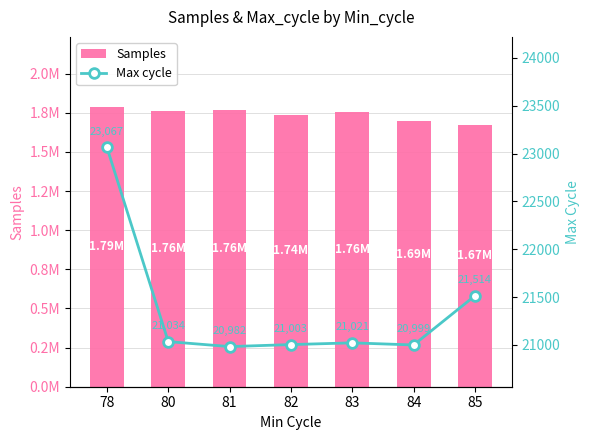

List the series in order of their overall mean, lowest first.

Max cycle, Samples